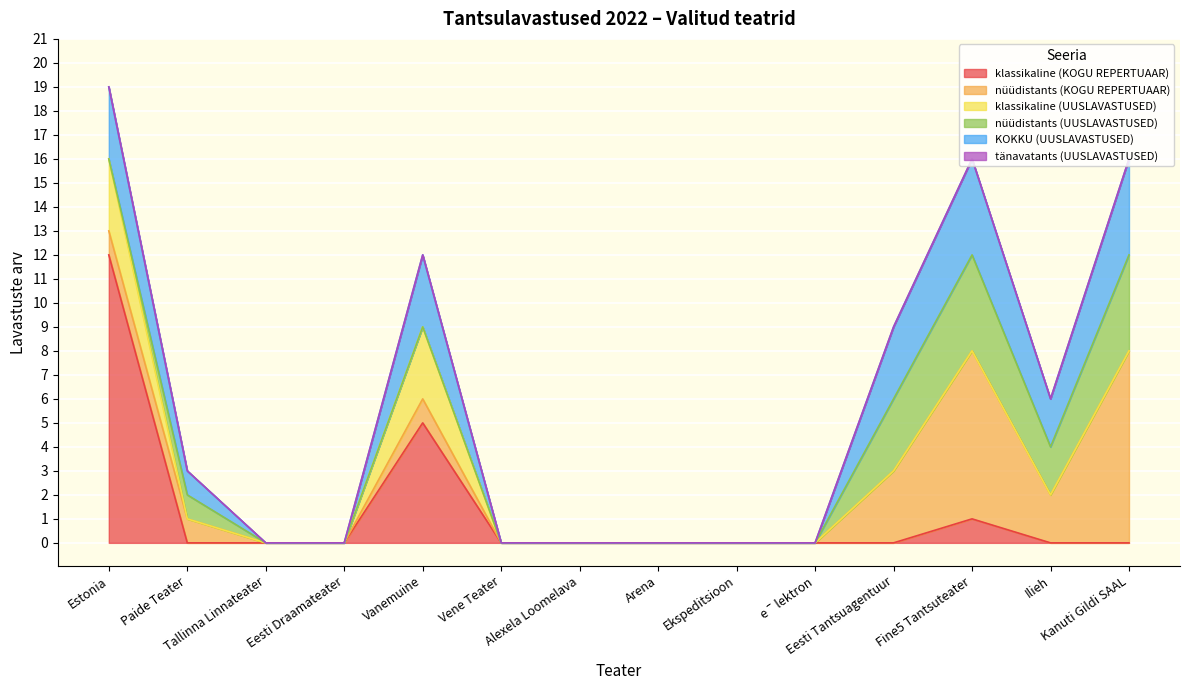

Which category has the highest value in the klassikaline (KOGU REPERTUAAR) series?

Estonia